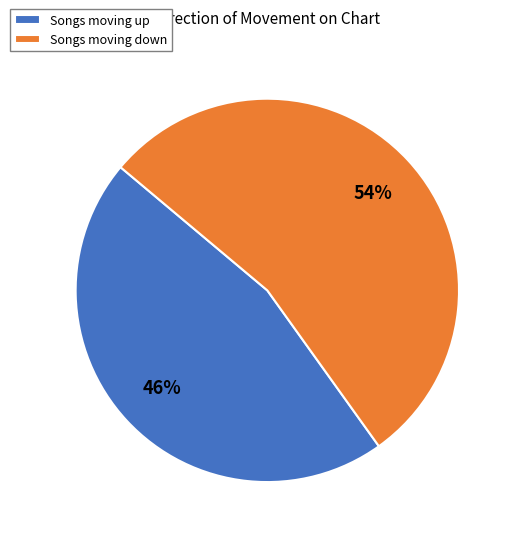

How many segments does this pie chart have?

2